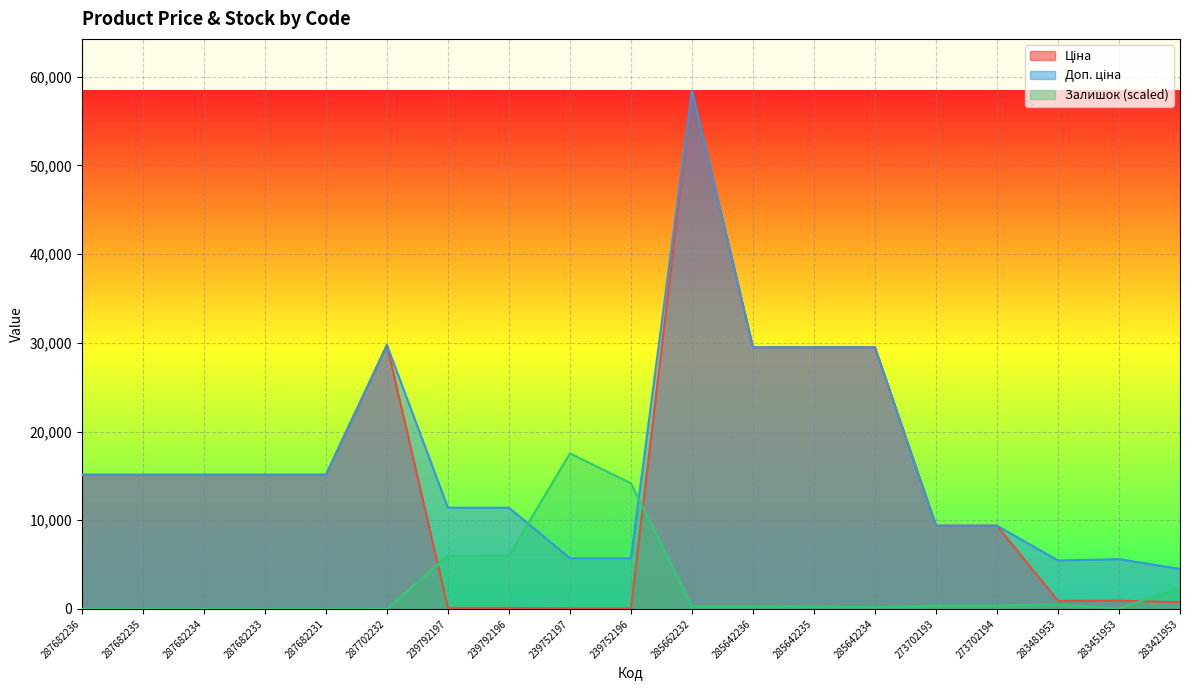

True or false: Ціна and Доп. ціна cross at least once.

False